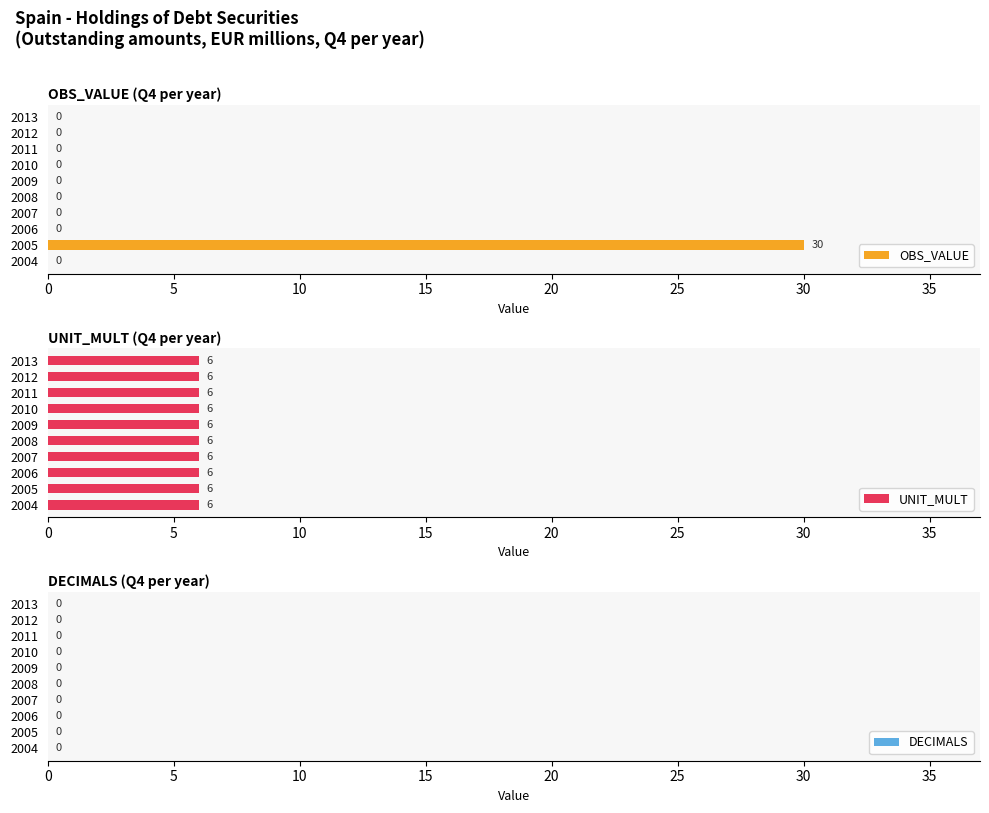

What is the sum of all OBS_VALUE values?

30